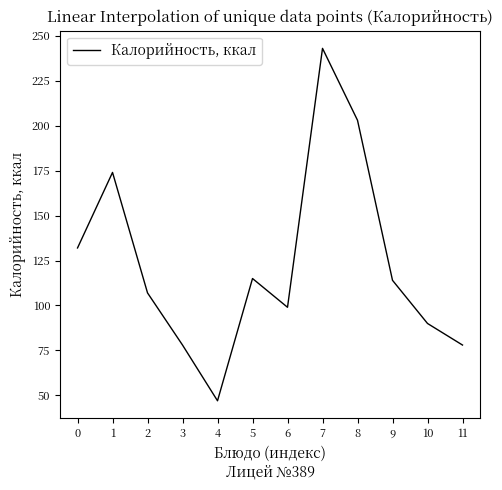

Reading left to right, transcribe all the data shown in this chart.

0=132	1=174	2=107	3=78	4=47	5=115	6=99	7=243	8=203	9=114	10=90	11=78